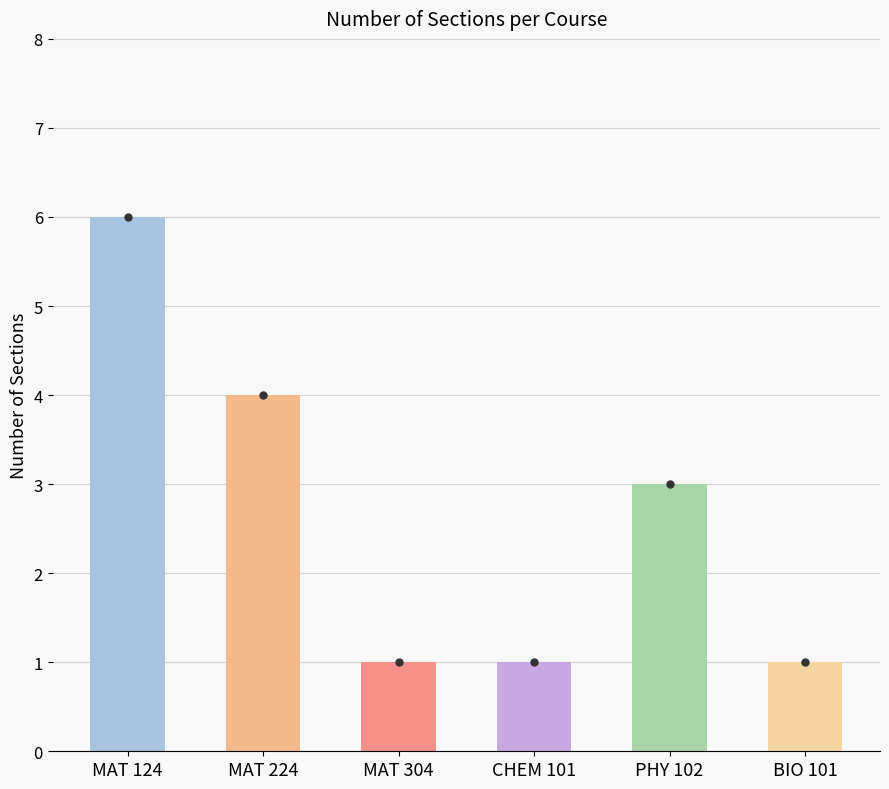

What is the label of the 4th bar from the right?

MAT 304